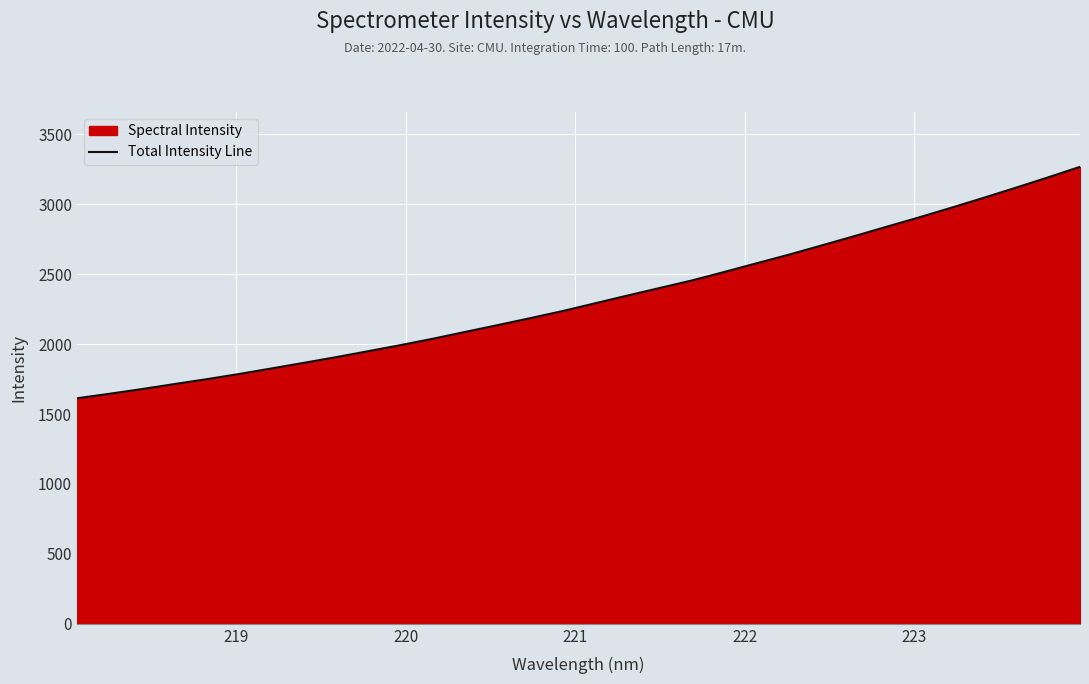

What is the greatest value displayed?

3267.9